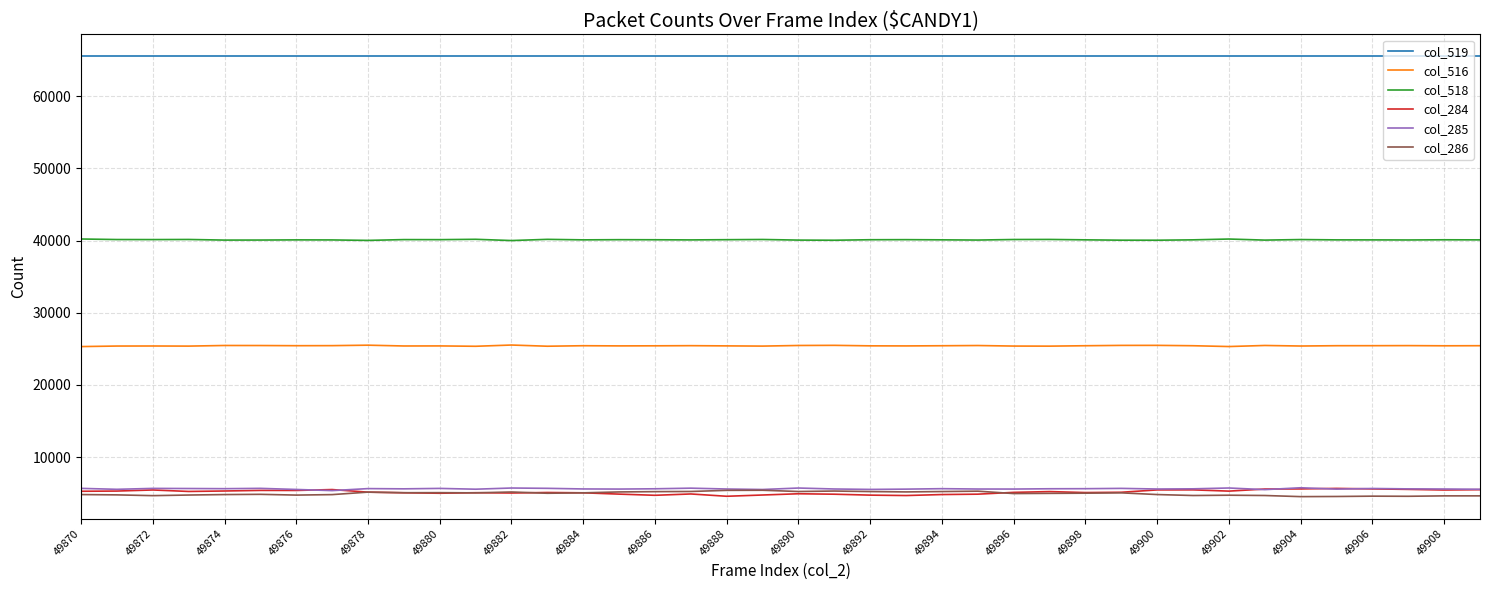

Which series has the largest total across all categories?

col_519